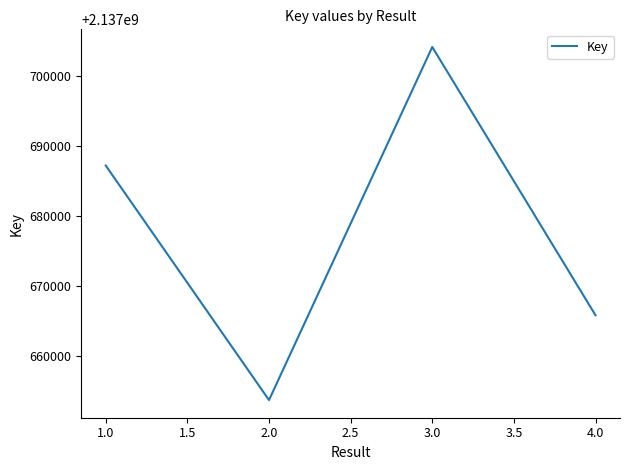

What is the approximate value at 4.0, to the nearest 50?

2137665900